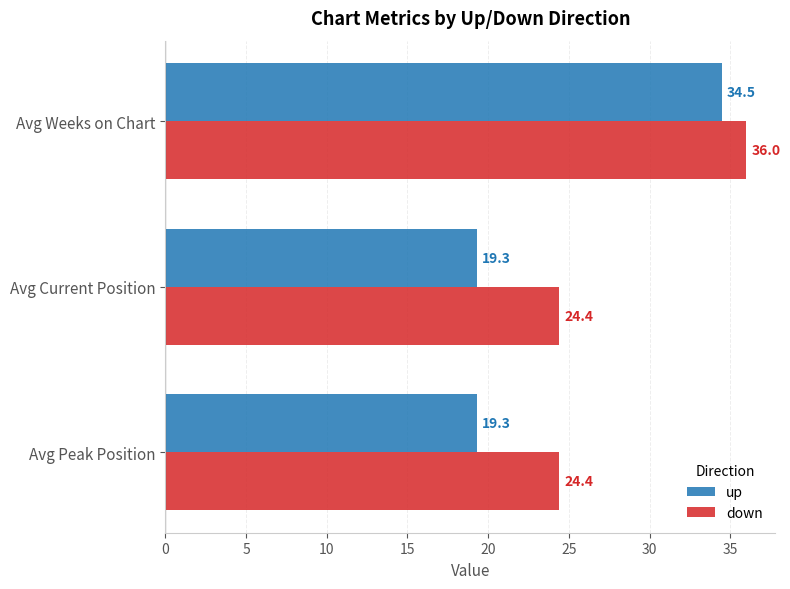

What are all the series names shown in the legend?

up, down